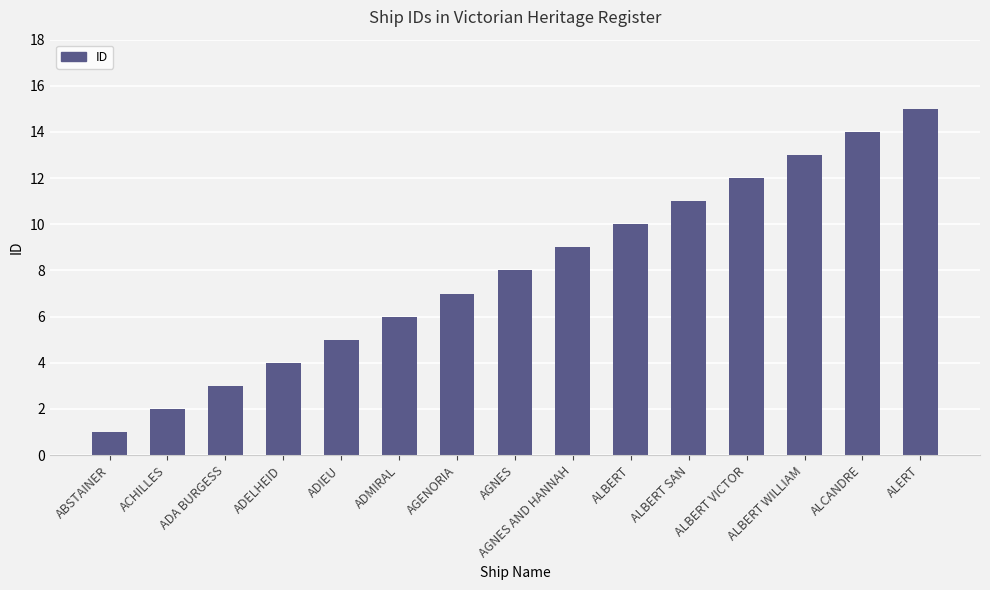

What is the difference between the maximum and minimum values?

14